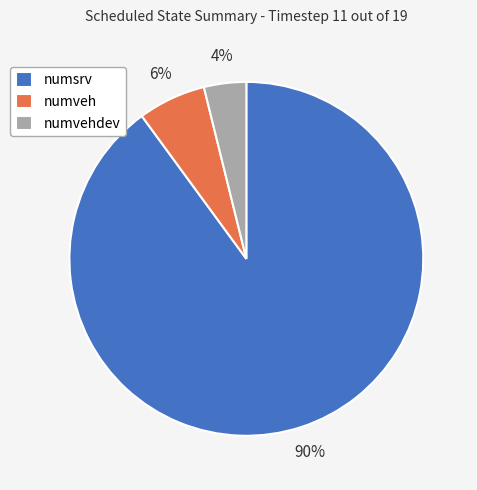

True or false: numvehdev accounts for 4% of the total.

True